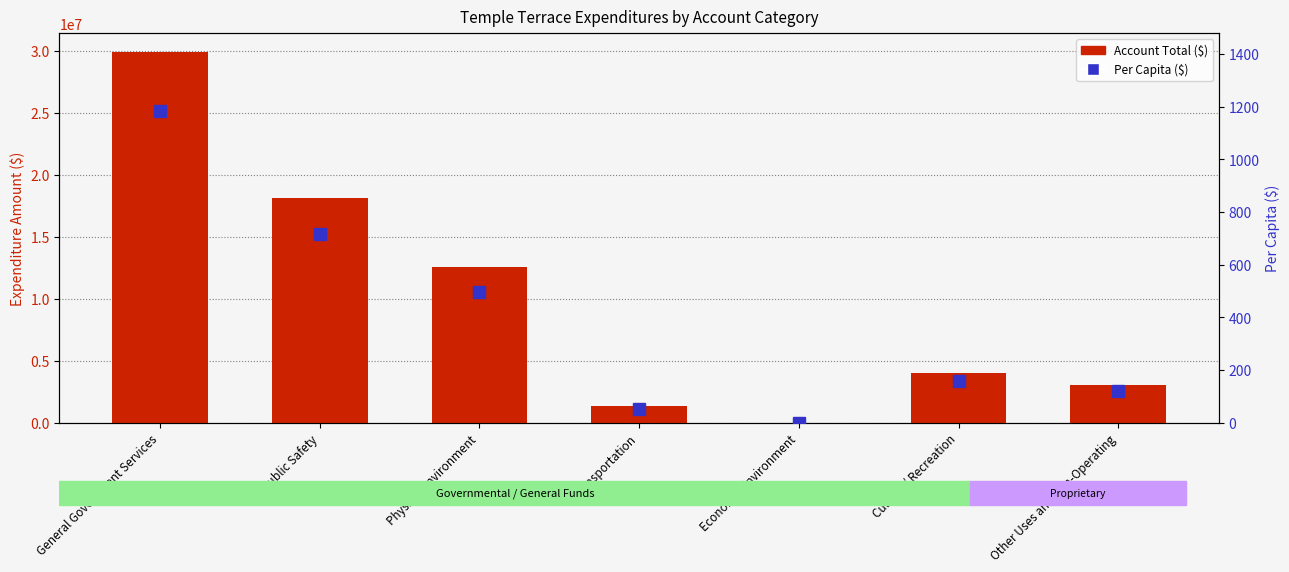

What is the label of the 3rd bar from the right?

Economic Environment